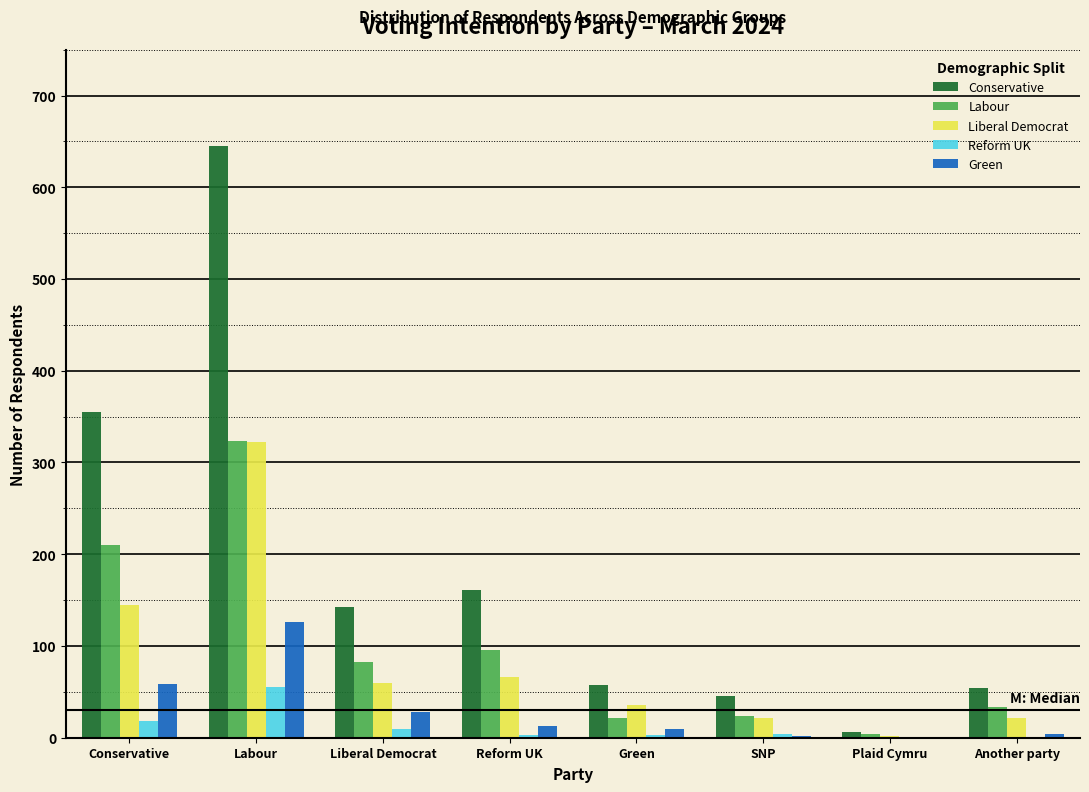

At which category is the sum across all series the highest?

Labour